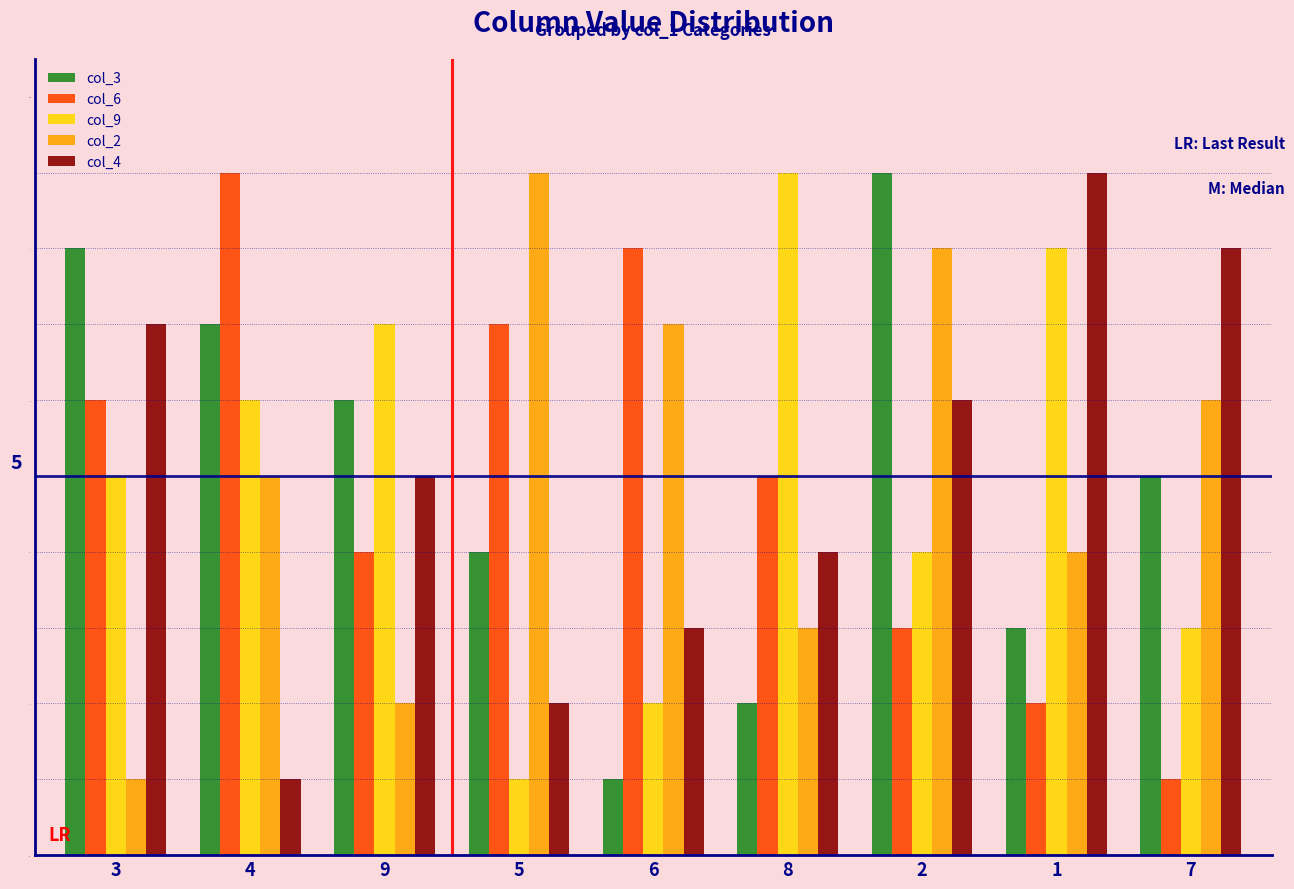

The col_2 series shows 9 at 7. True or false?

False